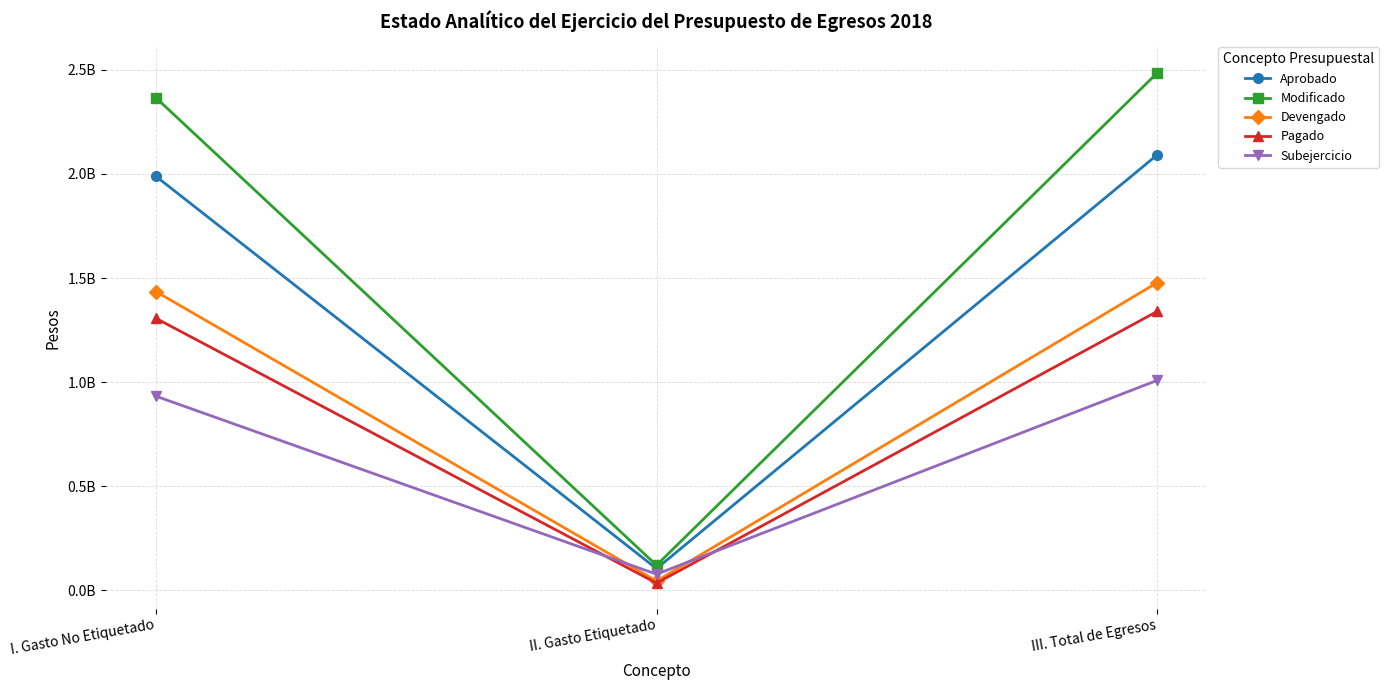

Rank the categories by Pagado value from lowest to highest.

II. Gasto Etiquetado, I. Gasto No Etiquetado, III. Total de Egresos